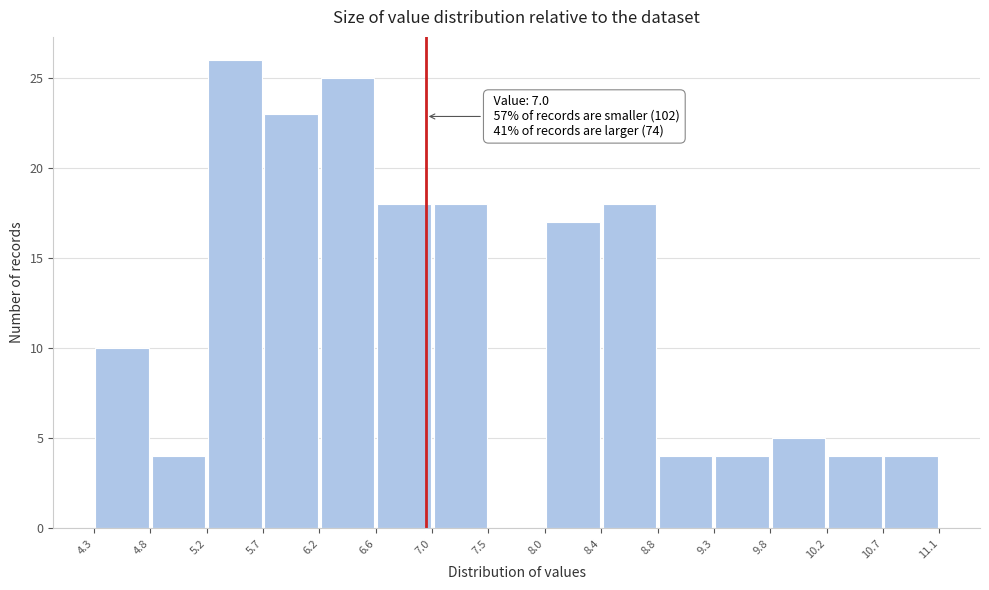

Over which range of the x-axis is the bar tallest?

5.2 to 5.7